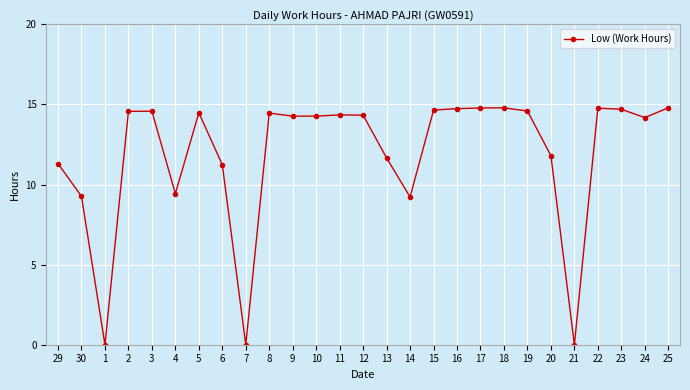

What is the value of the 24th point from the left?

14.8